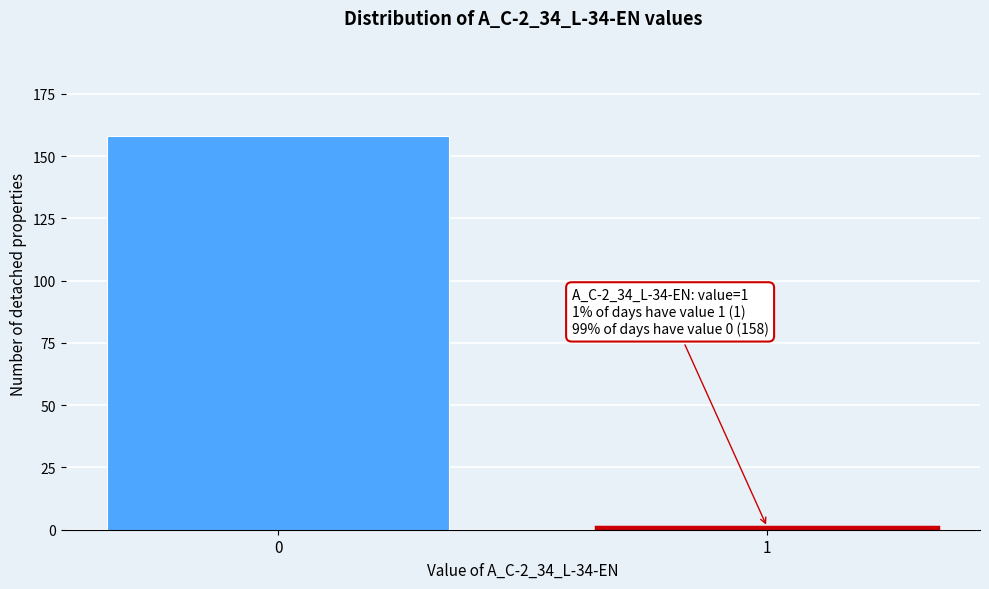

Reading right to left, extract all data points from this chart.

1	158